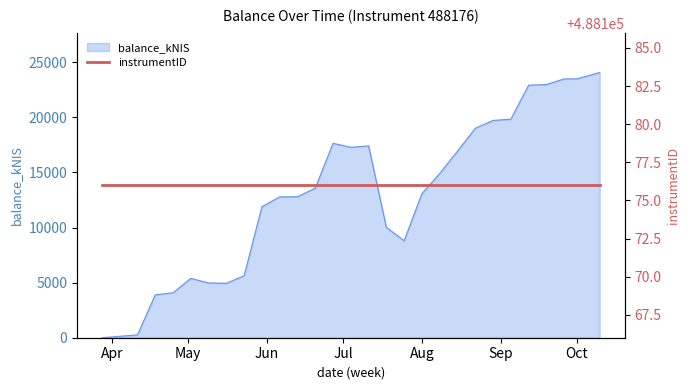

What is the label of the 24th point from the left?

2024-09-12